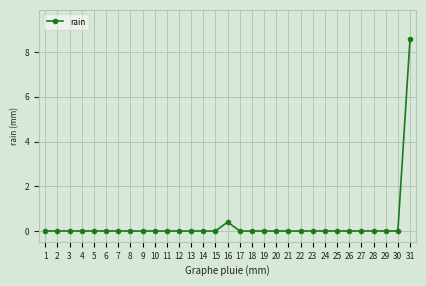

Which category has the highest value across all series?

31